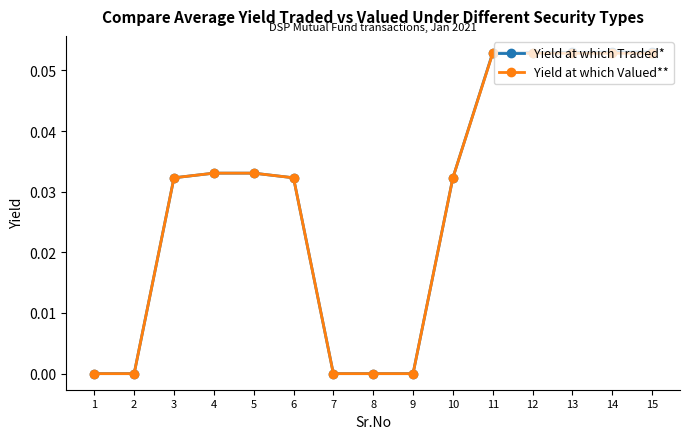

Which series has the largest range (max minus min)?

Yield at which Traded*